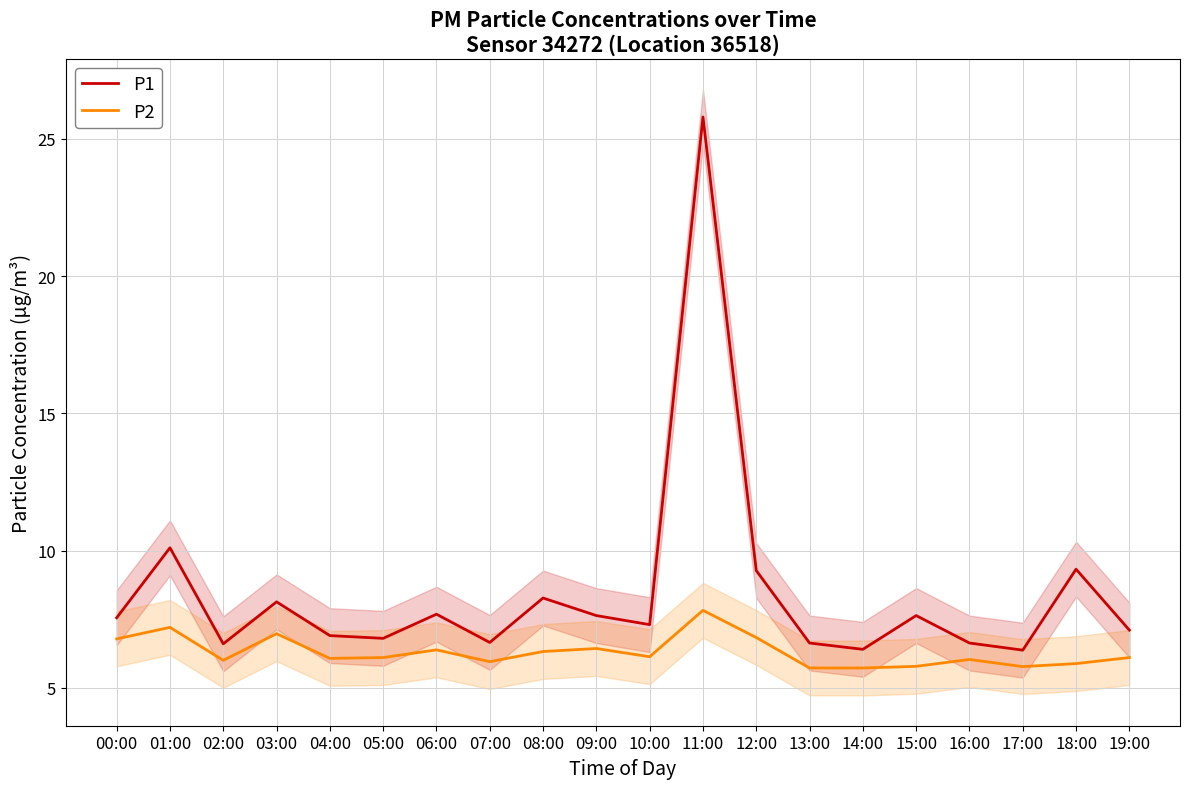

True or false: P2 has a value of 7.8 at 11:00.

True